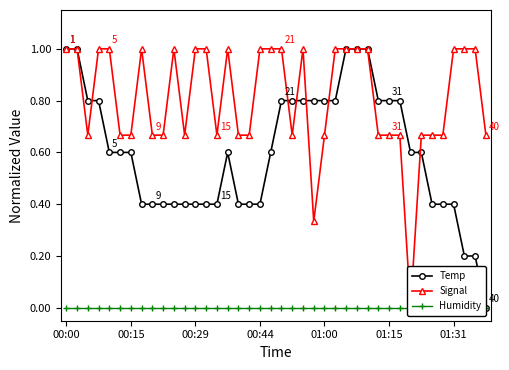

Which series changed the most between 11 and 37?

Signal